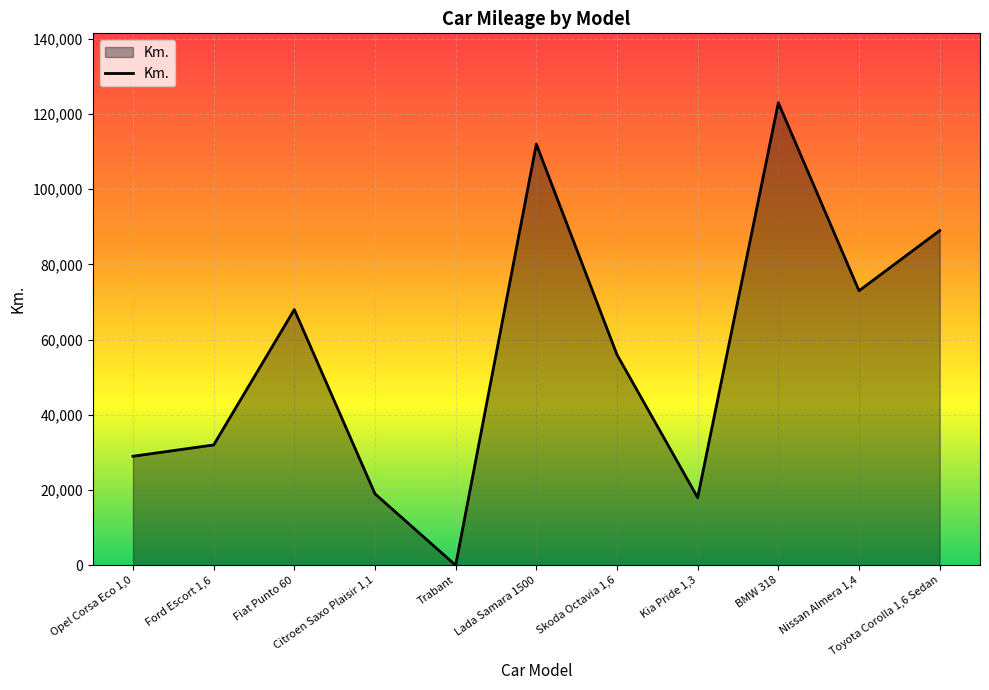

True or false: the data has more than 0 interior local peaks.

True